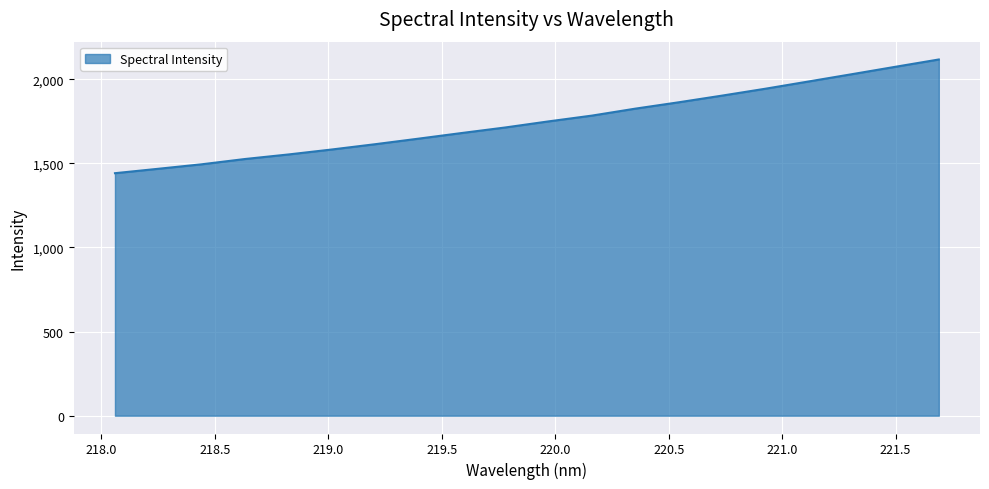

What is the difference between the maximum and minimum values?

676.0